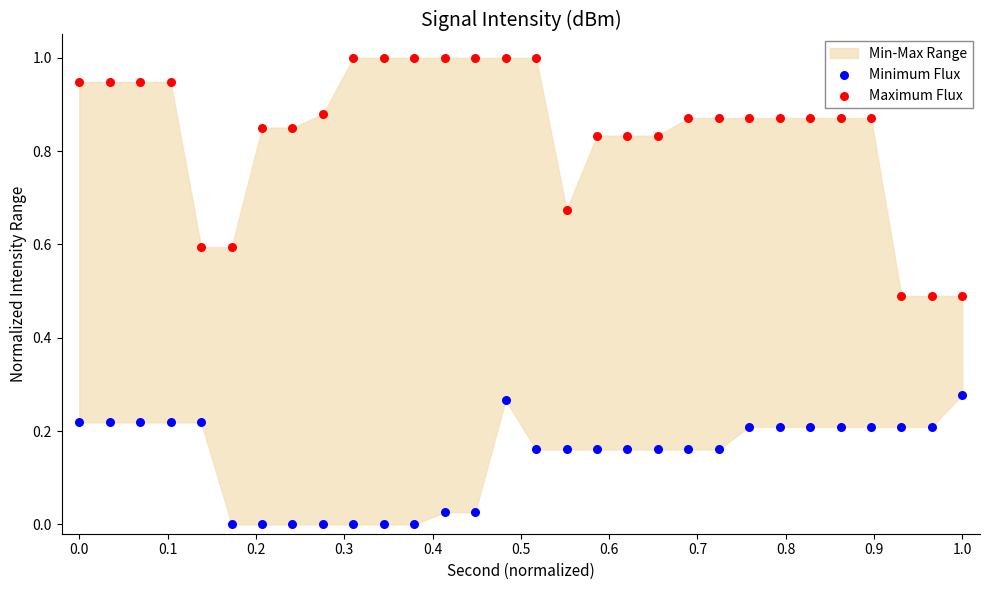

Which series contains the lowest Y value?

Minimum Flux